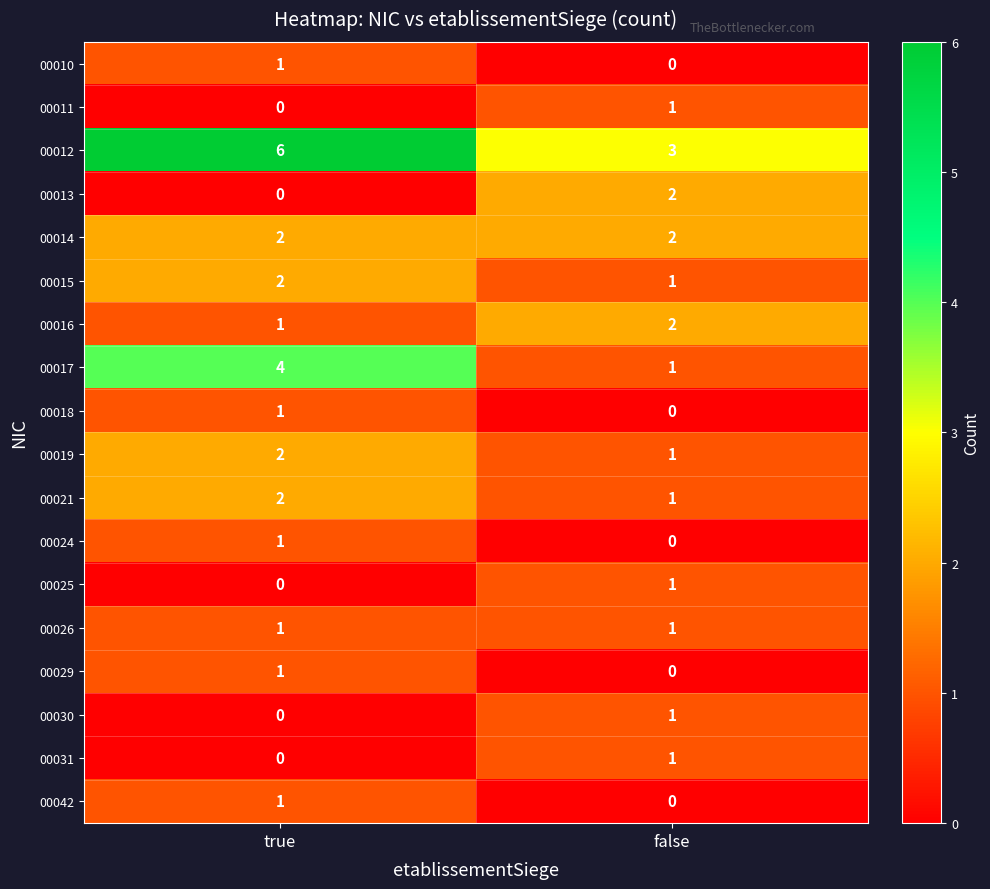

Where is 00031 nearest to the value 0?

true